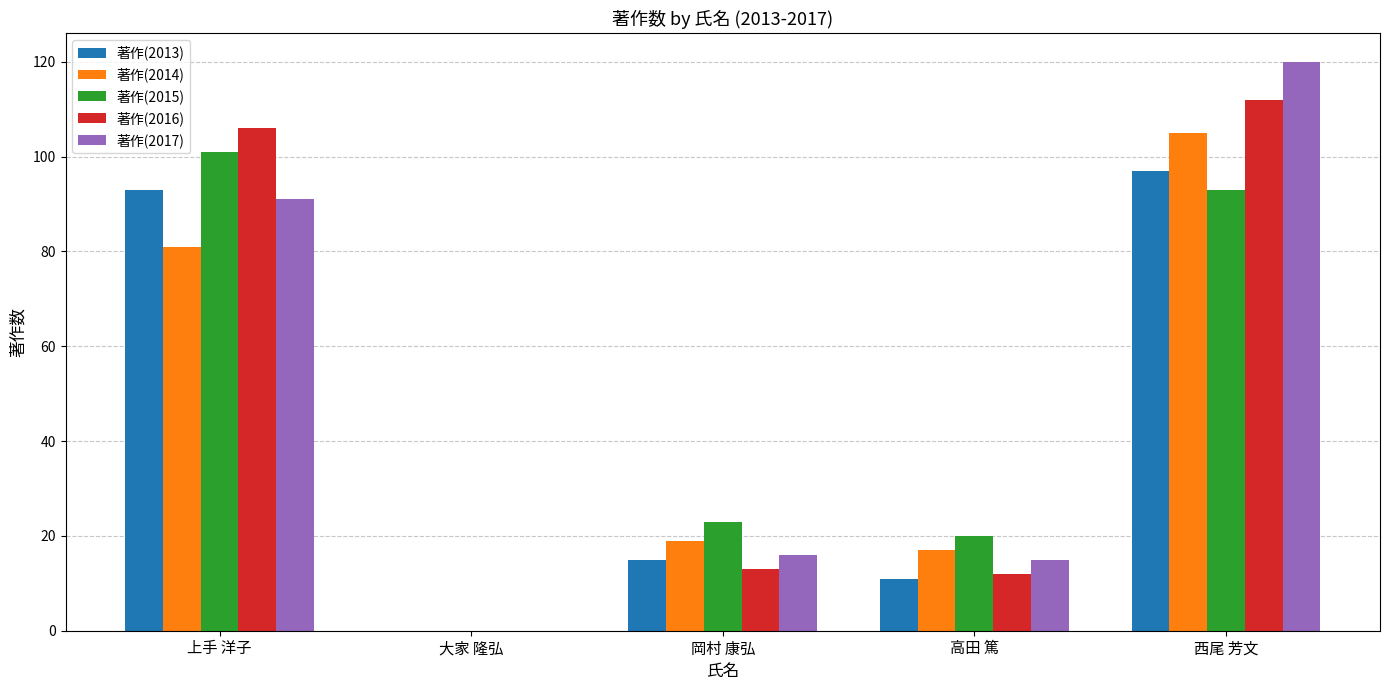

True or false: 著作(2015) has a value of -38 at 大家 隆弘.

False